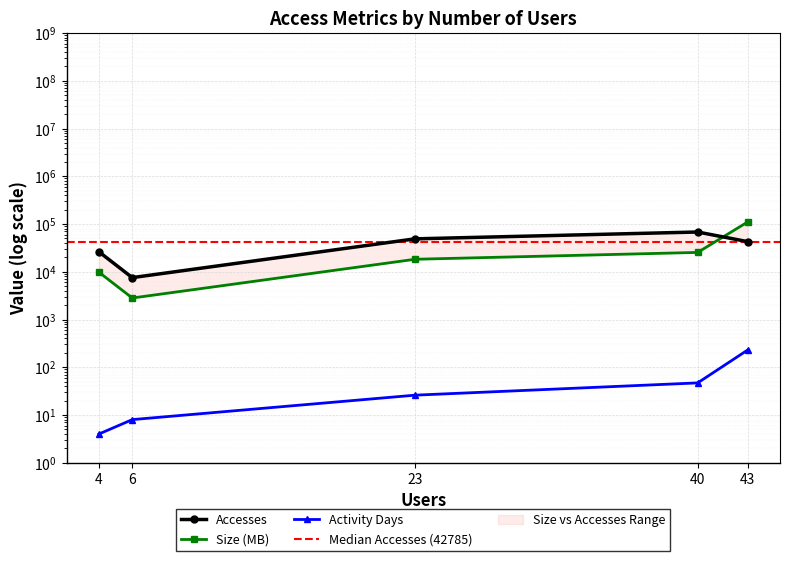

What is the maximum value shown in the chart?

110083.0